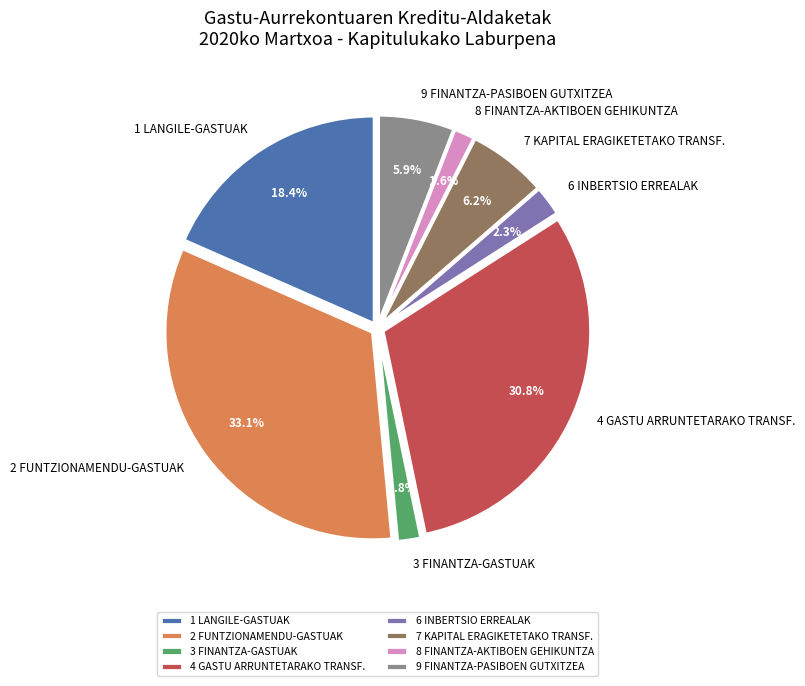

To the nearest percent, what portion does 6 INBERTSIO ERREALAK represent?

2%